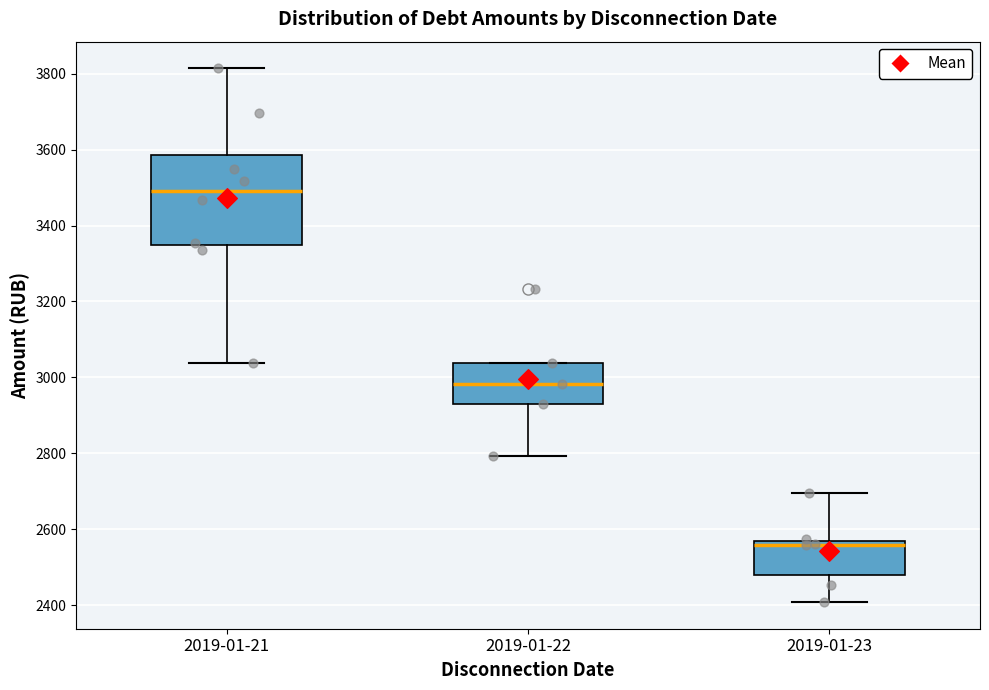

Reading left to right, read every box against the y-axis: the position of its median line, the range the box covers, and the ends of its whiskers. The values are not printed on the chart, so give them approximately, as read against the axis.

2019-01-21: median 3500, box 3340 to 3580, whiskers 3040 to 3820
2019-01-22: median 2980, box 2920 to 3040, whiskers 2800 to 3040
2019-01-23: median 2560, box 2480 to 2580, whiskers 2400 to 2700